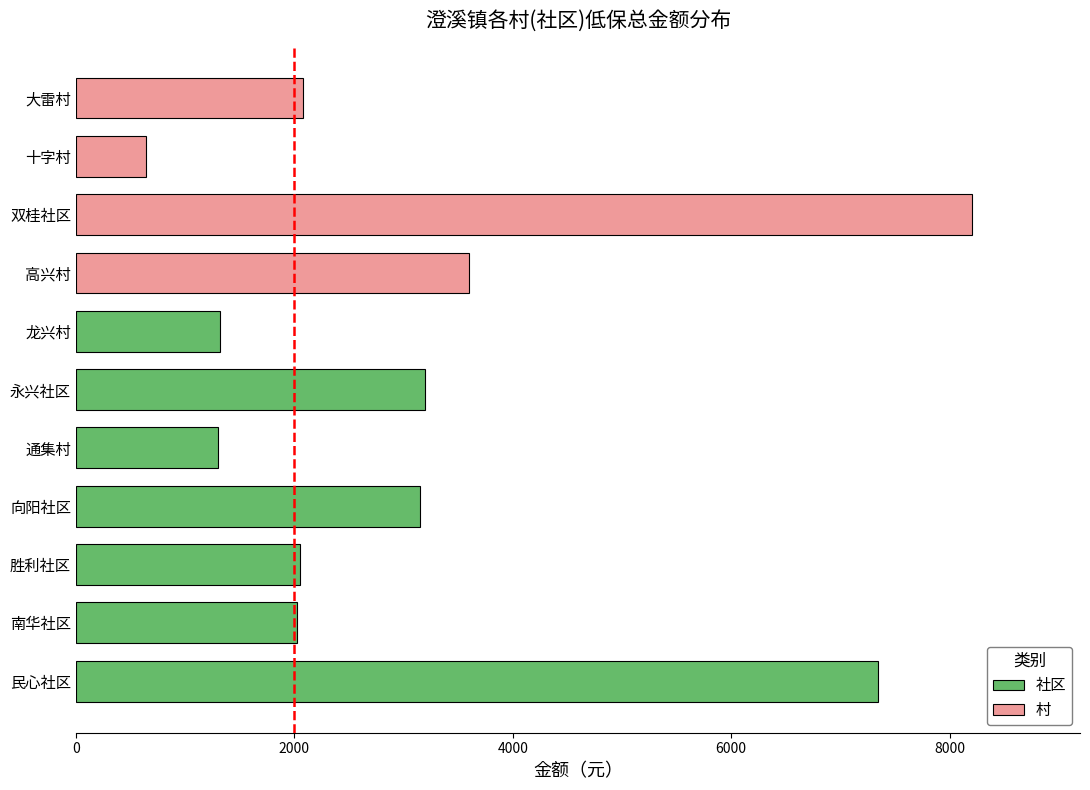

The chart shows a value of 2020 at 南华社区. True or false?

True